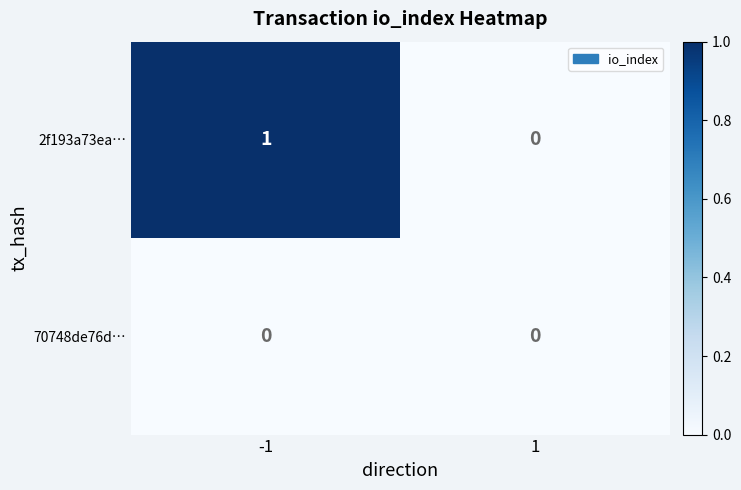

Is it true that 70748de76d… equals 0 at 1?

True